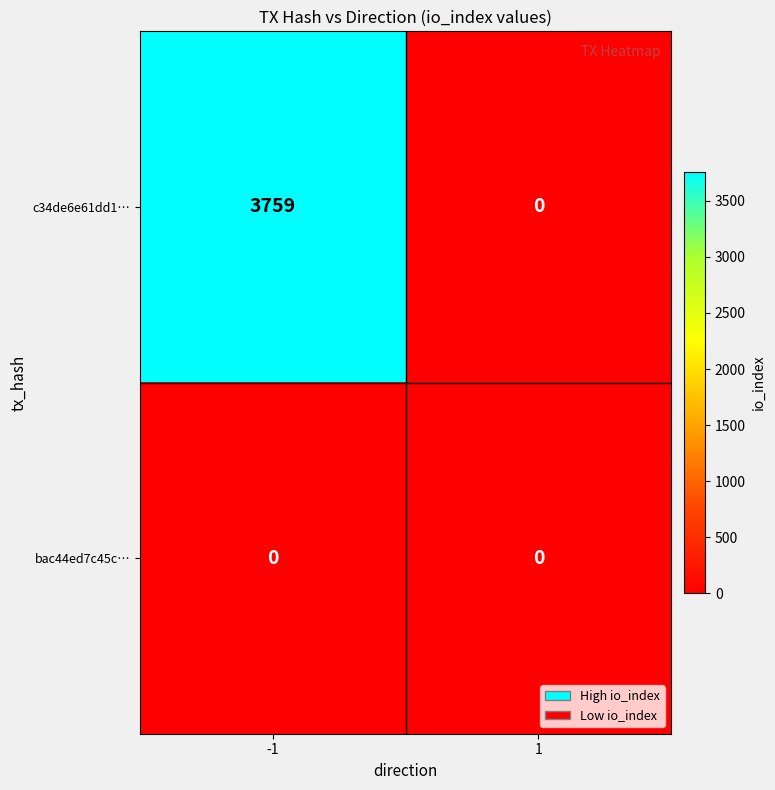

How many series are shown in this chart?

2